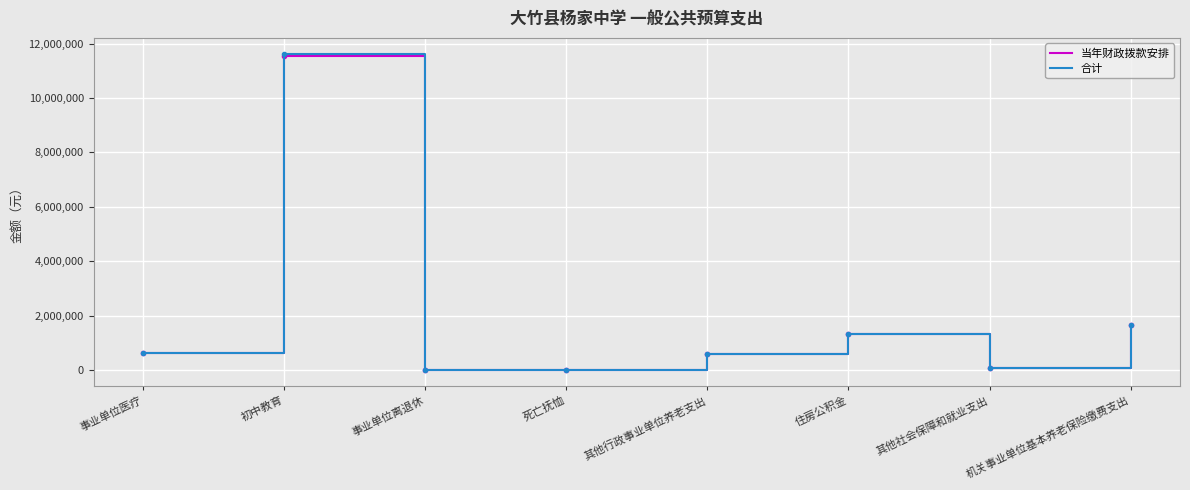

Which category has the highest value in the 合计 series?

初中教育